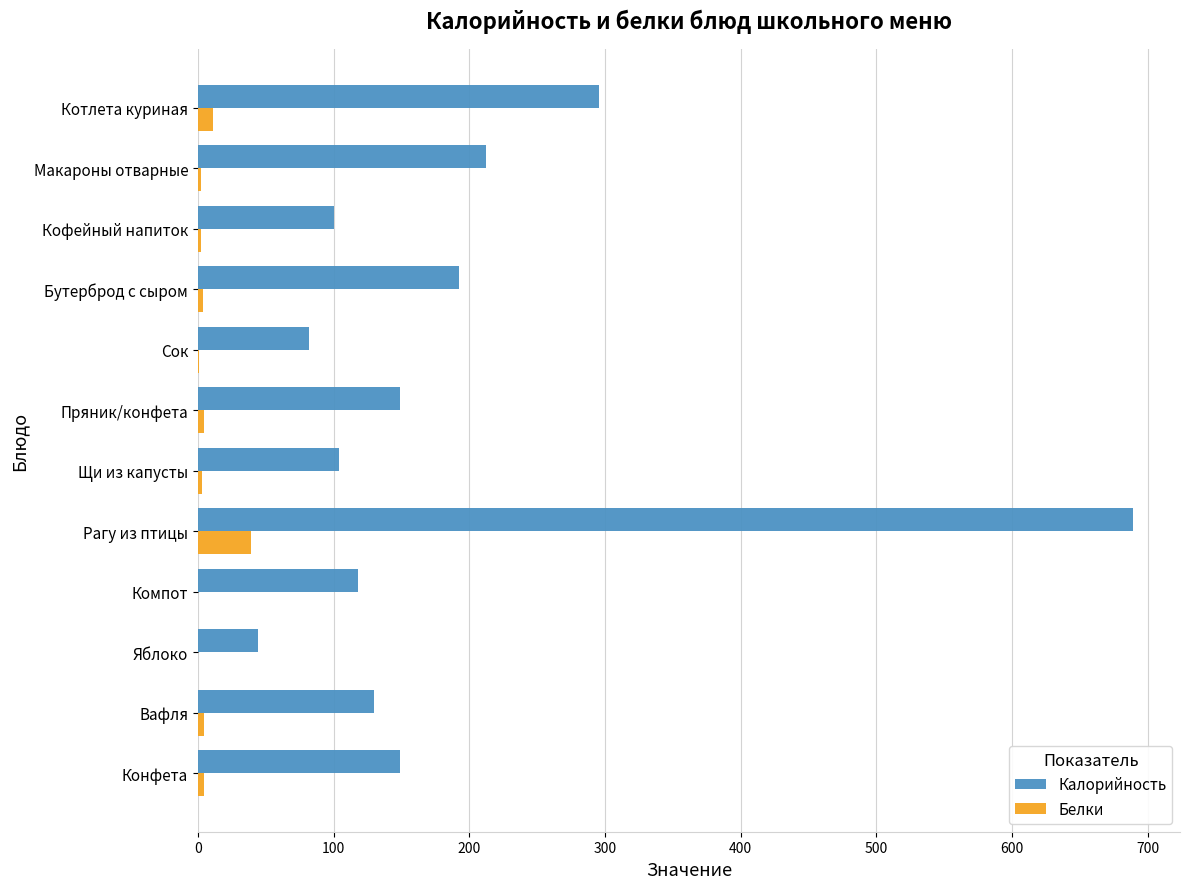

Read the Белки value at Рагу из птицы.

39.4